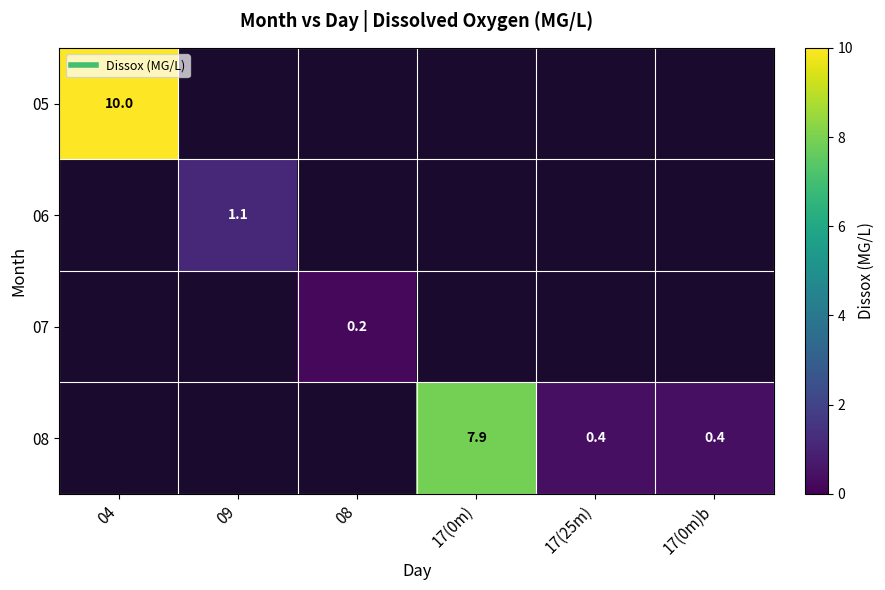

Is it true that 07 equals 0.2 at 08?

True